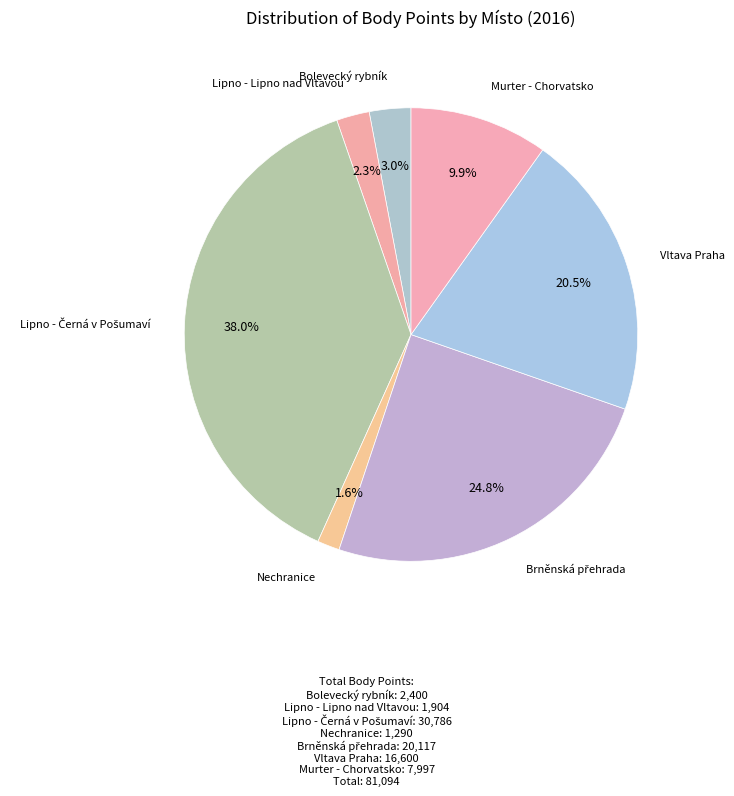

How many segments does this pie chart have?

7